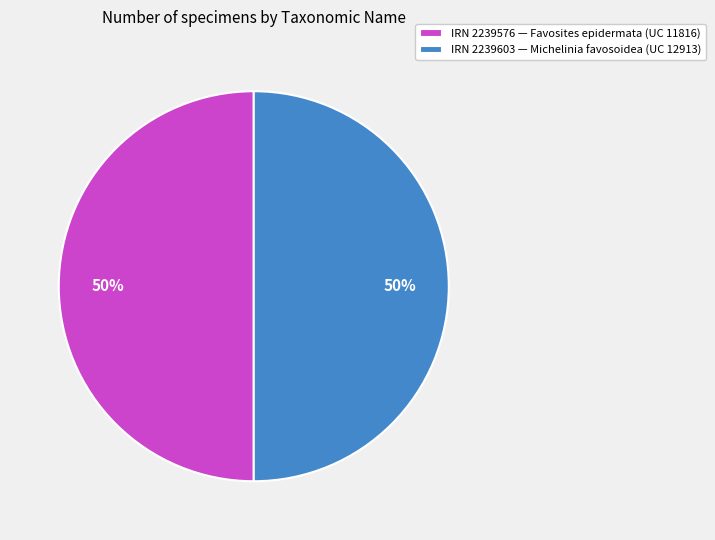

To the nearest percent, what portion does IRN 2239603 — Michelinia favosoidea (UC 12913) represent?

50%